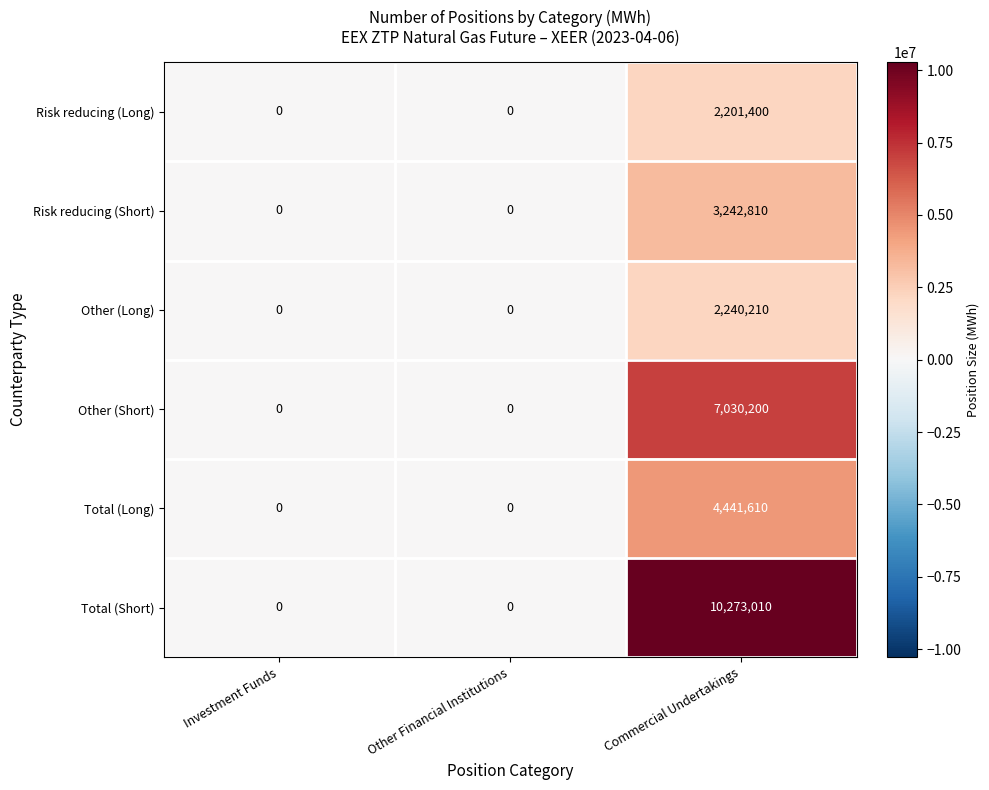

Is it true that Other (Long) equals 0 at Investment Funds?

True